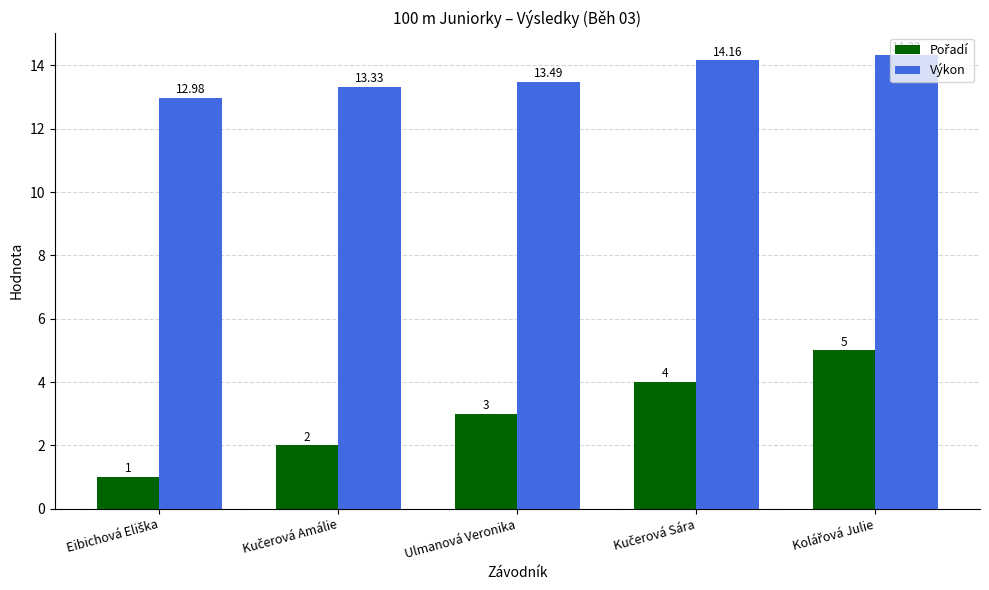

What is the difference between the maximum and second lowest values in the Výkon series?

1.0